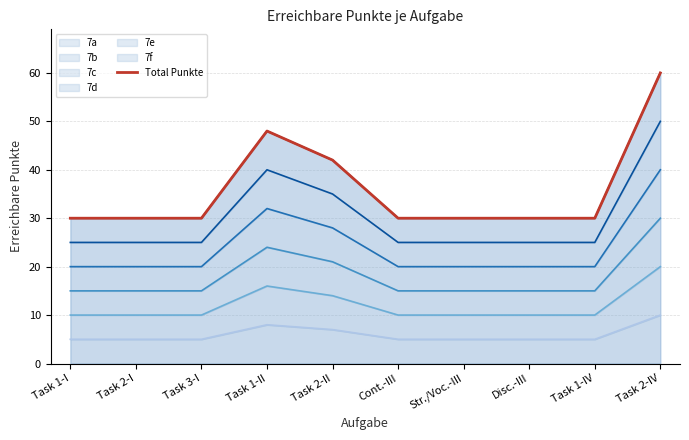

List the labels in order of value, smallest first.

Task 1-I, Task 2-I, Task 3-I, Cont.-III, Str./Voc.-III, Disc.-III, Task 1-IV, Task 2-II, Task 1-II, Task 2-IV